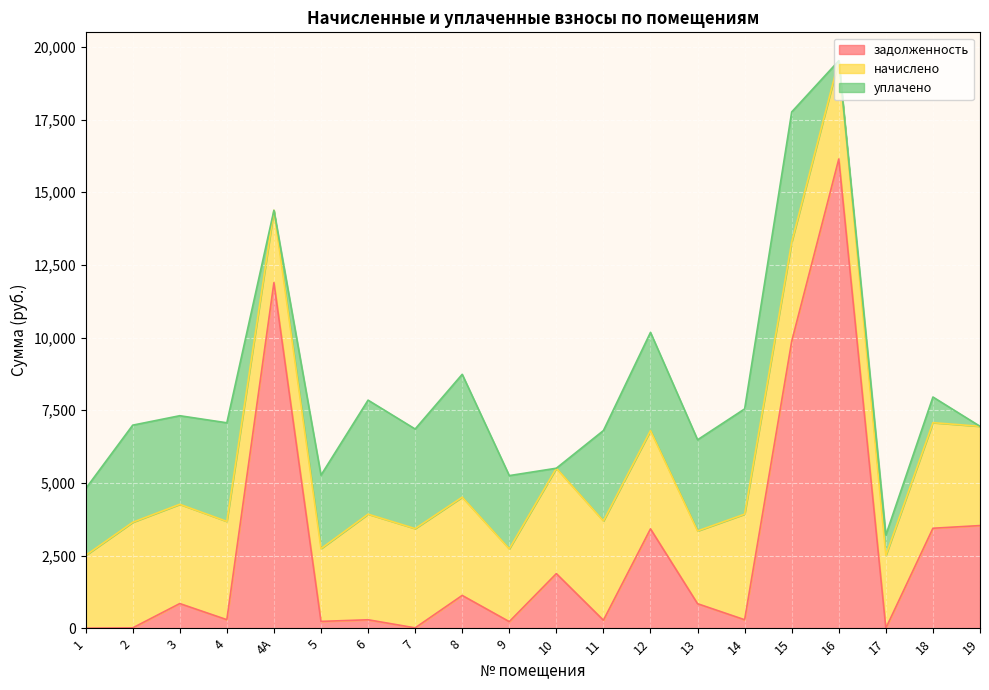

Rank the series by their maximum value, from highest to lowest.

задолженность, уплачено, начислено